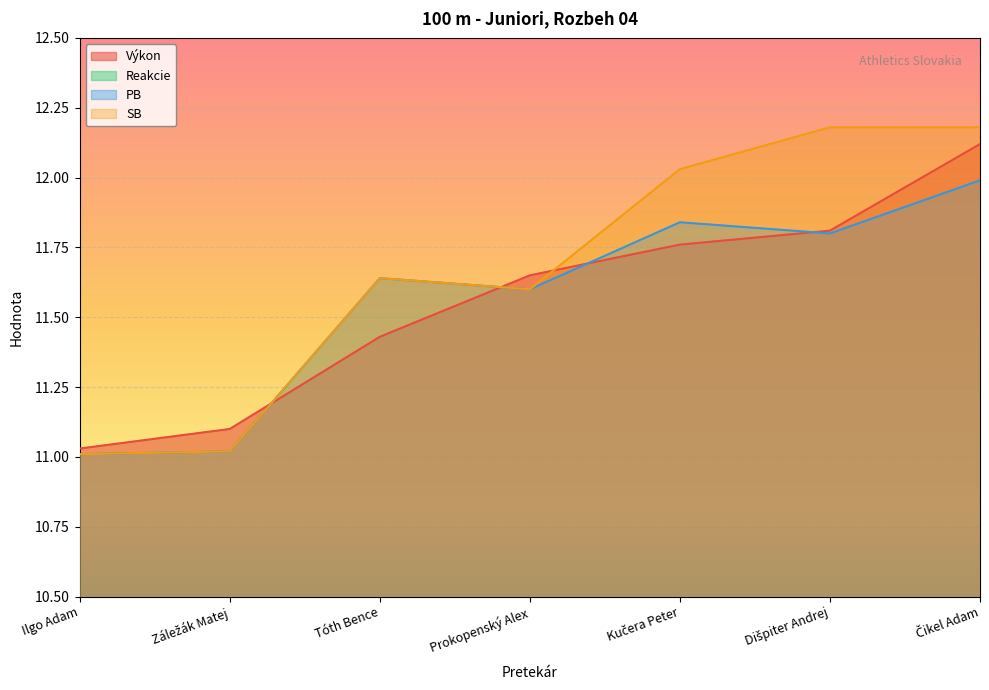

What is the sum of all Reakcie values?

1.2